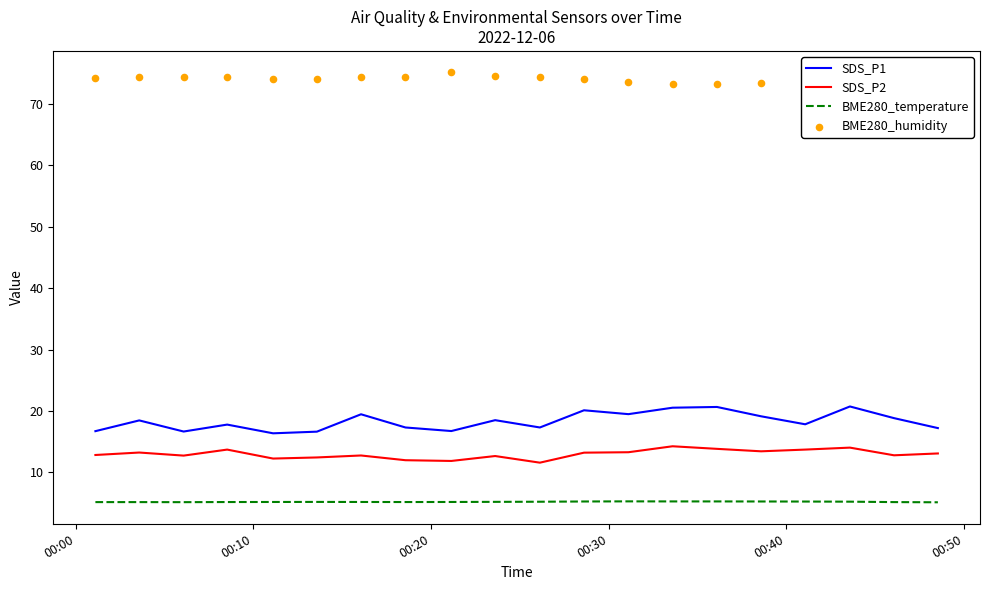

What are all the series names shown in the legend?

SDS_P1, SDS_P2, BME280_temperature, BME280_humidity